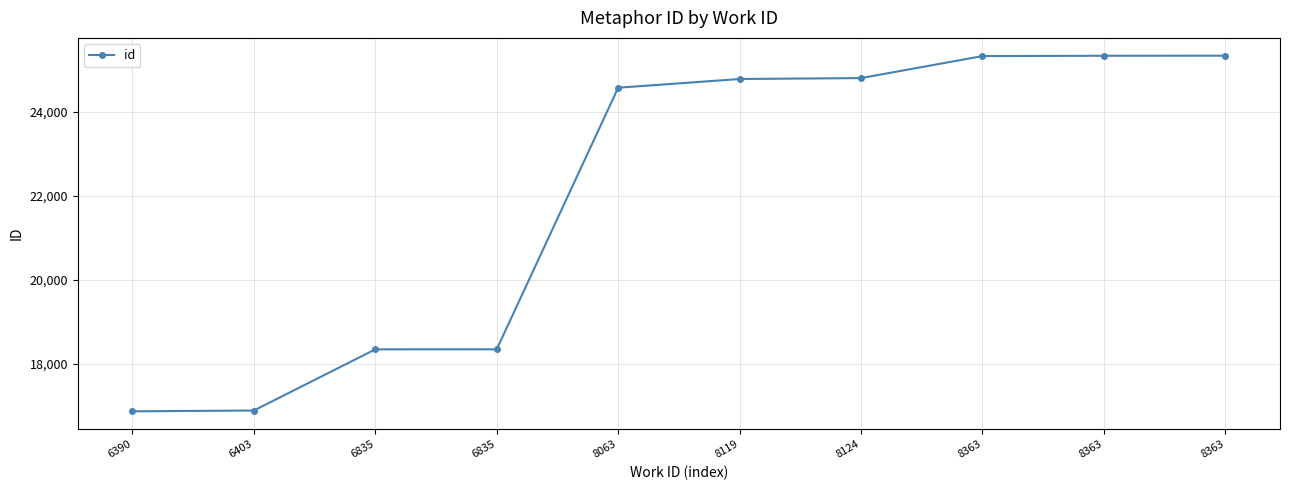

What is the change in value from 6390 to 8124?

+7925